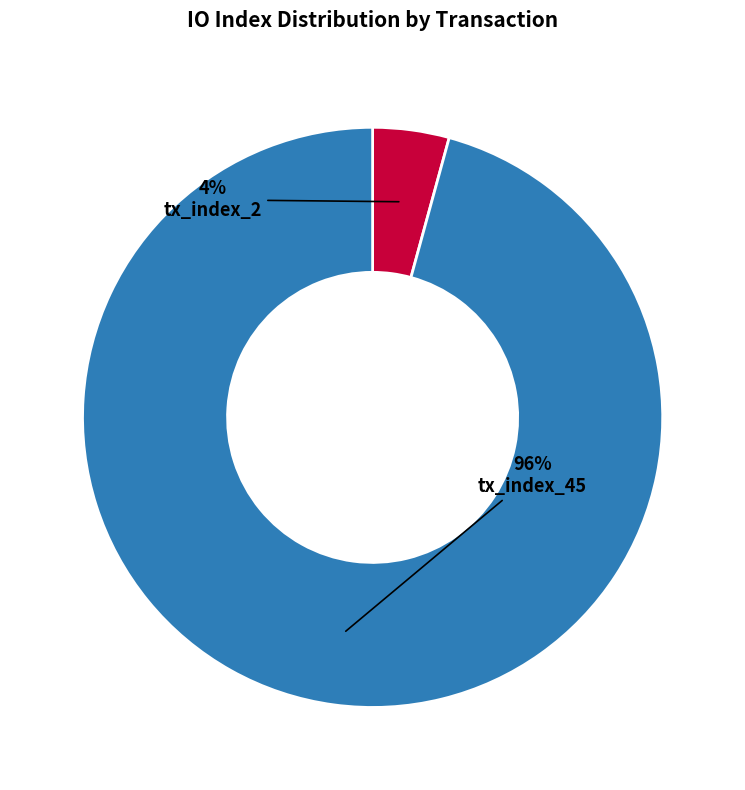

Which has a higher value, tx_index_45 or tx_index_2?

tx_index_45